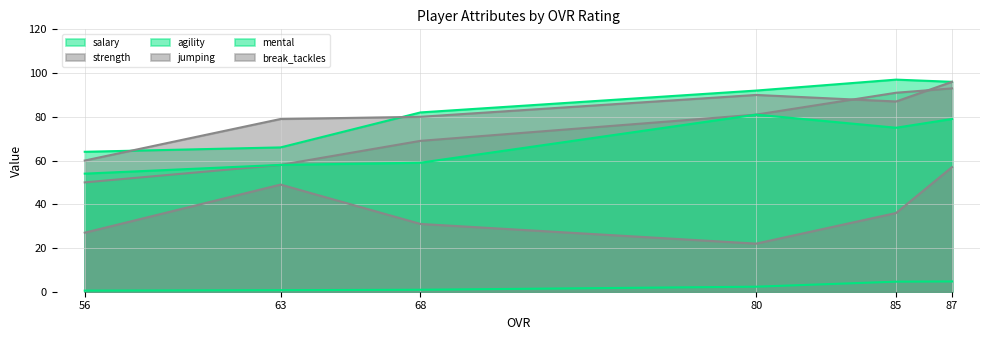

Between 63 and 85, which series saw the biggest shift?

strength